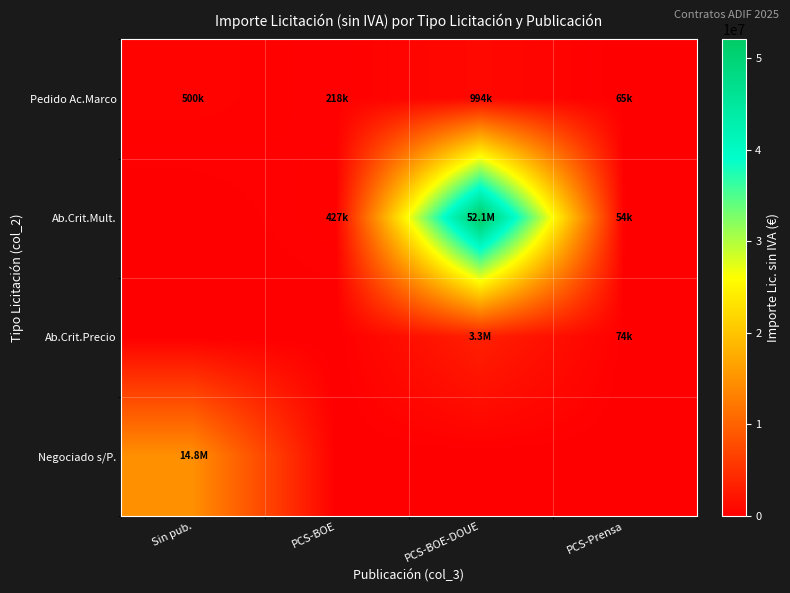

At how many categories does at least one series exceed 1762102?

2